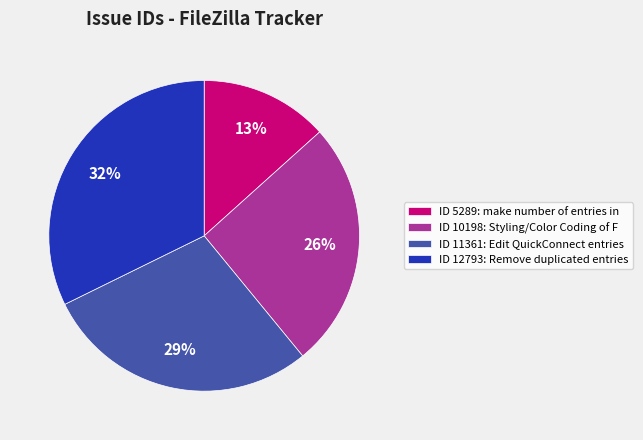

Is there any slice that represents more than half of the pie?

No